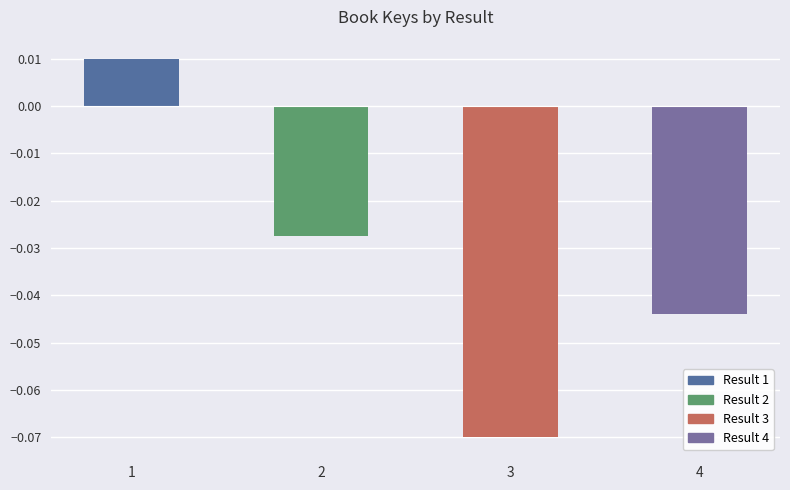

How many data points are less than 0?

3